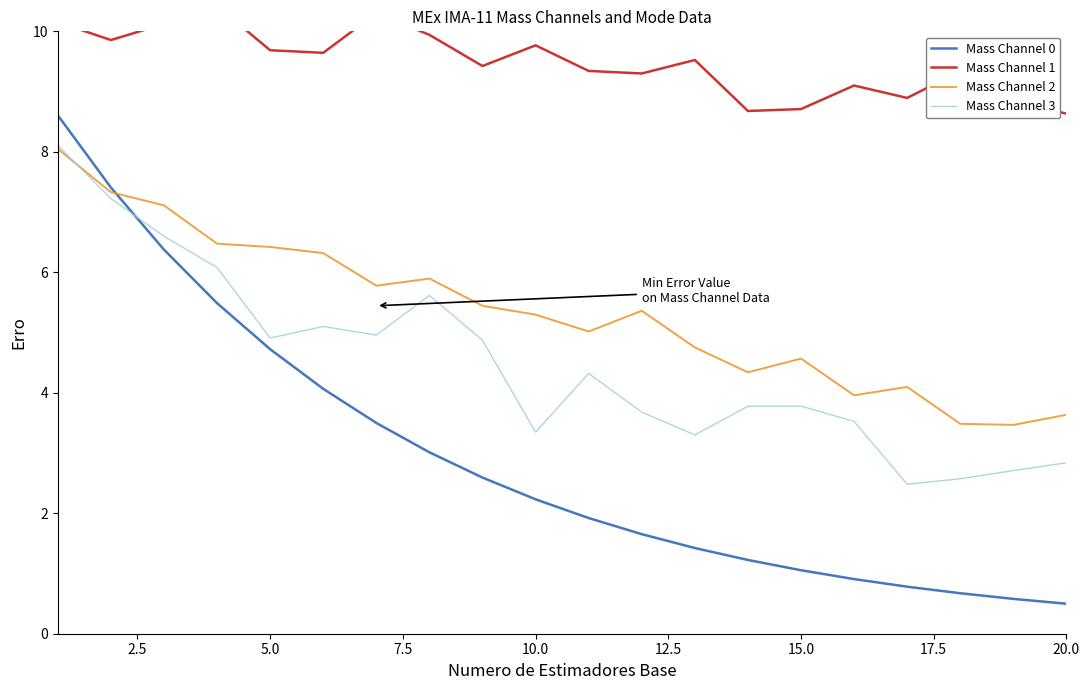

At how many categories does at least one series exceed 9?

15